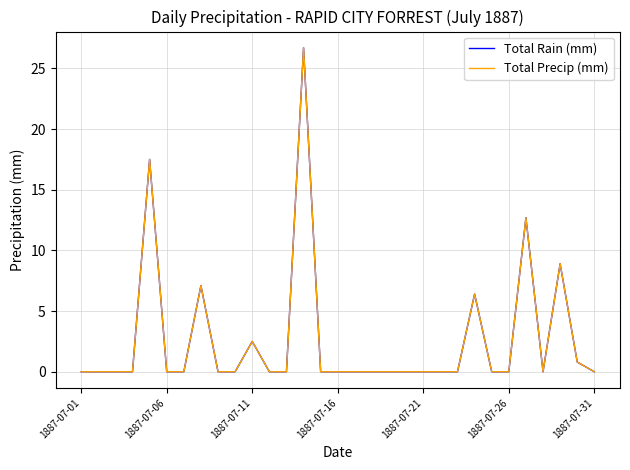

Does the chart display data point markers on the line(s)?

No